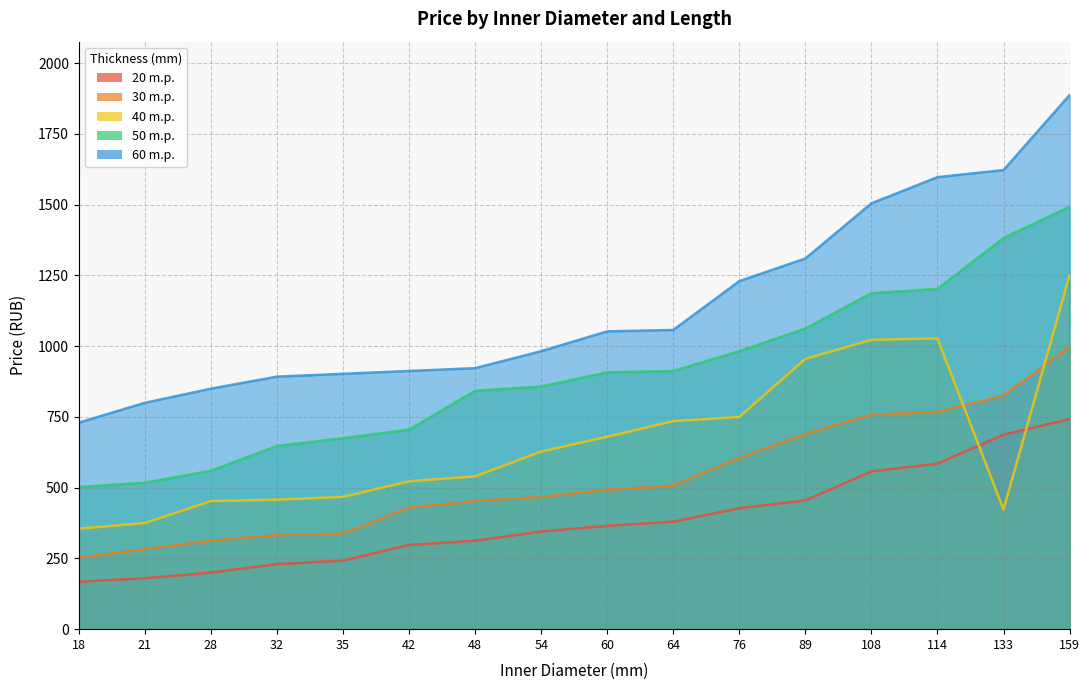

What is the sum of all 30 m.p. values?

8510.0